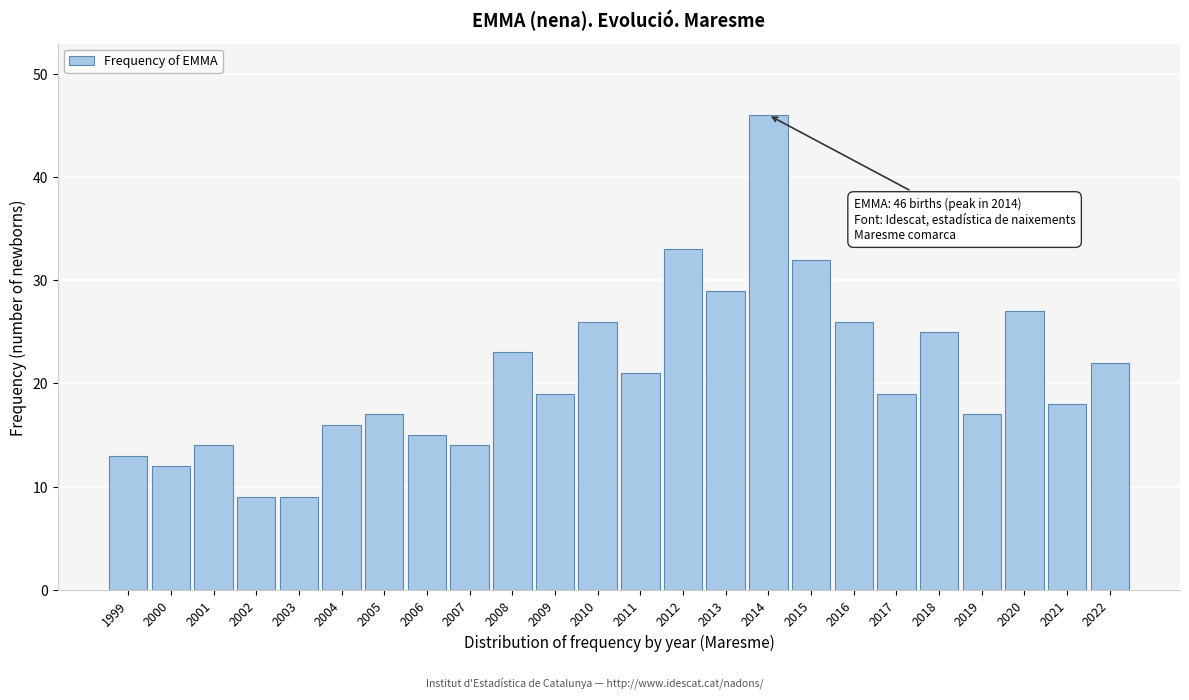

Reading left to right, transcribe all the data shown in this chart.

13	12	14	9	9	16	17	15	14	23	19	26	21	33	29	46	32	26	19	25	17	27	18	22